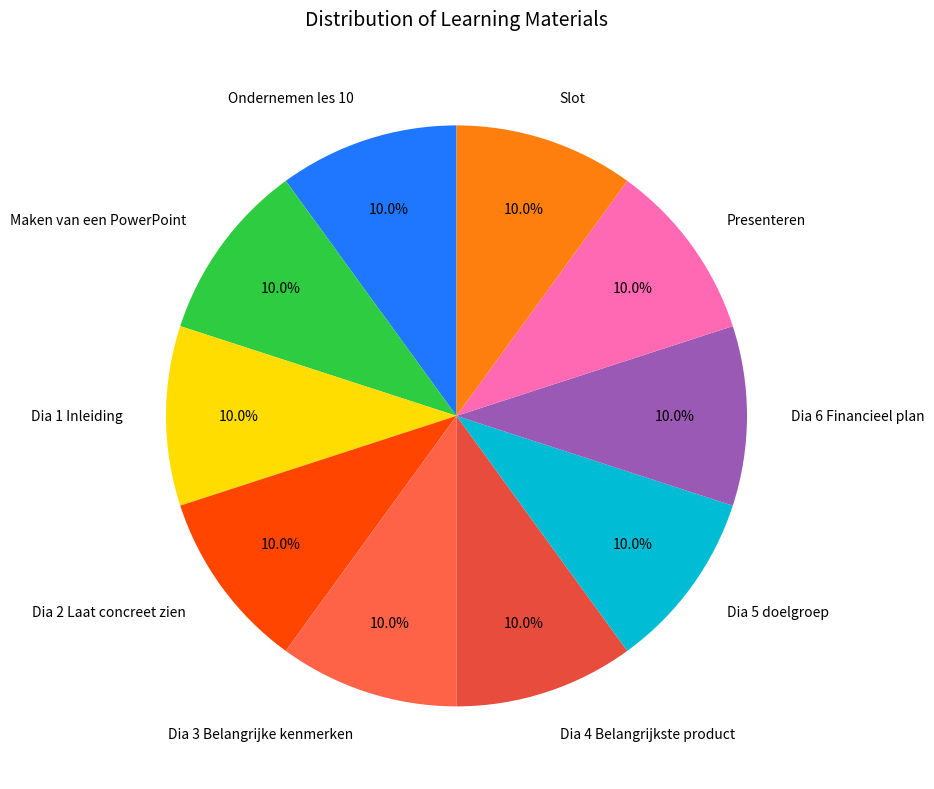

To the nearest percent, what is the difference between the largest and smallest slice percentages?

0%